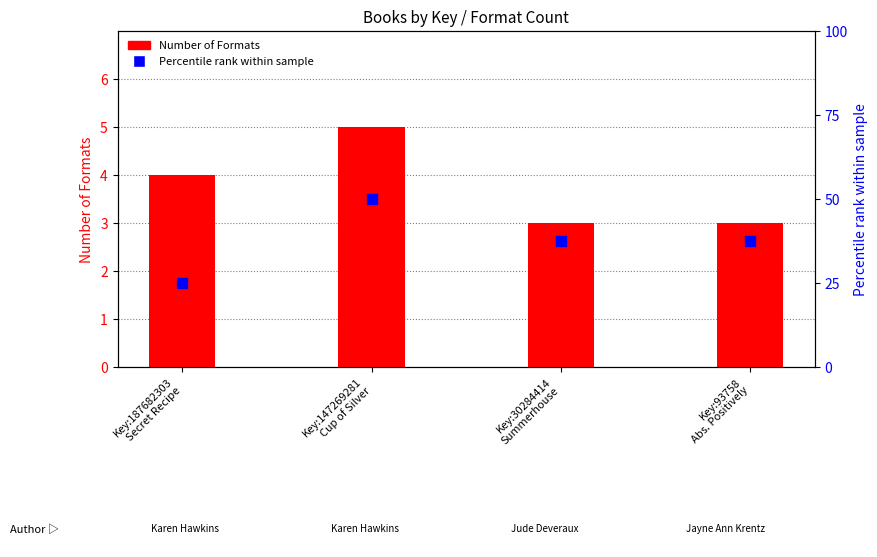

Which series reaches the minimum Y coordinate?

Number of Formats